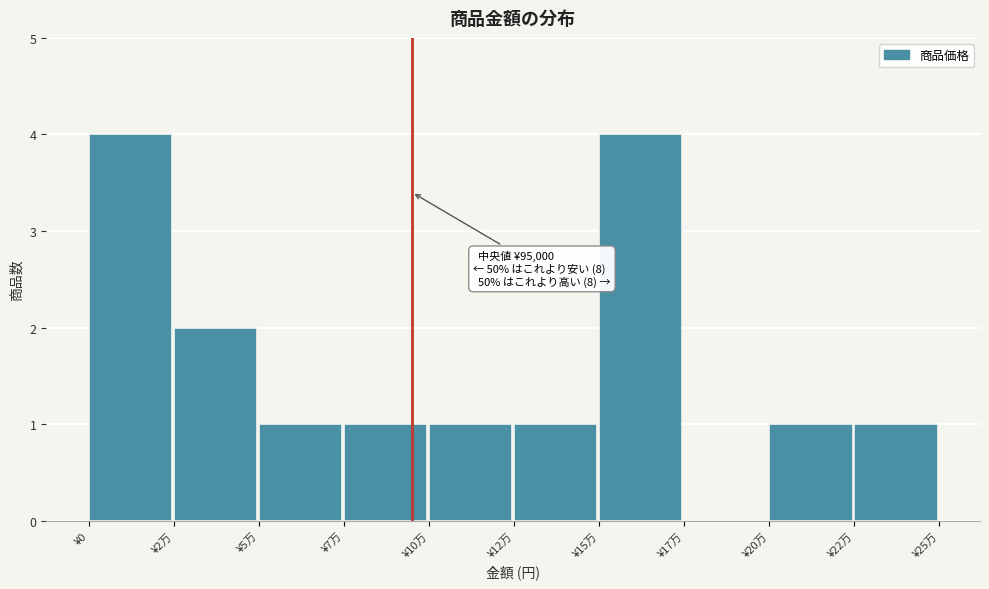

Reading left to right, transcribe all the data shown in this chart.

¥0=4	¥2万=2	¥5万=1	¥7万=1	¥10万=1	¥12万=1	¥15万=4	¥17万=0	¥20万=1	¥22万=1